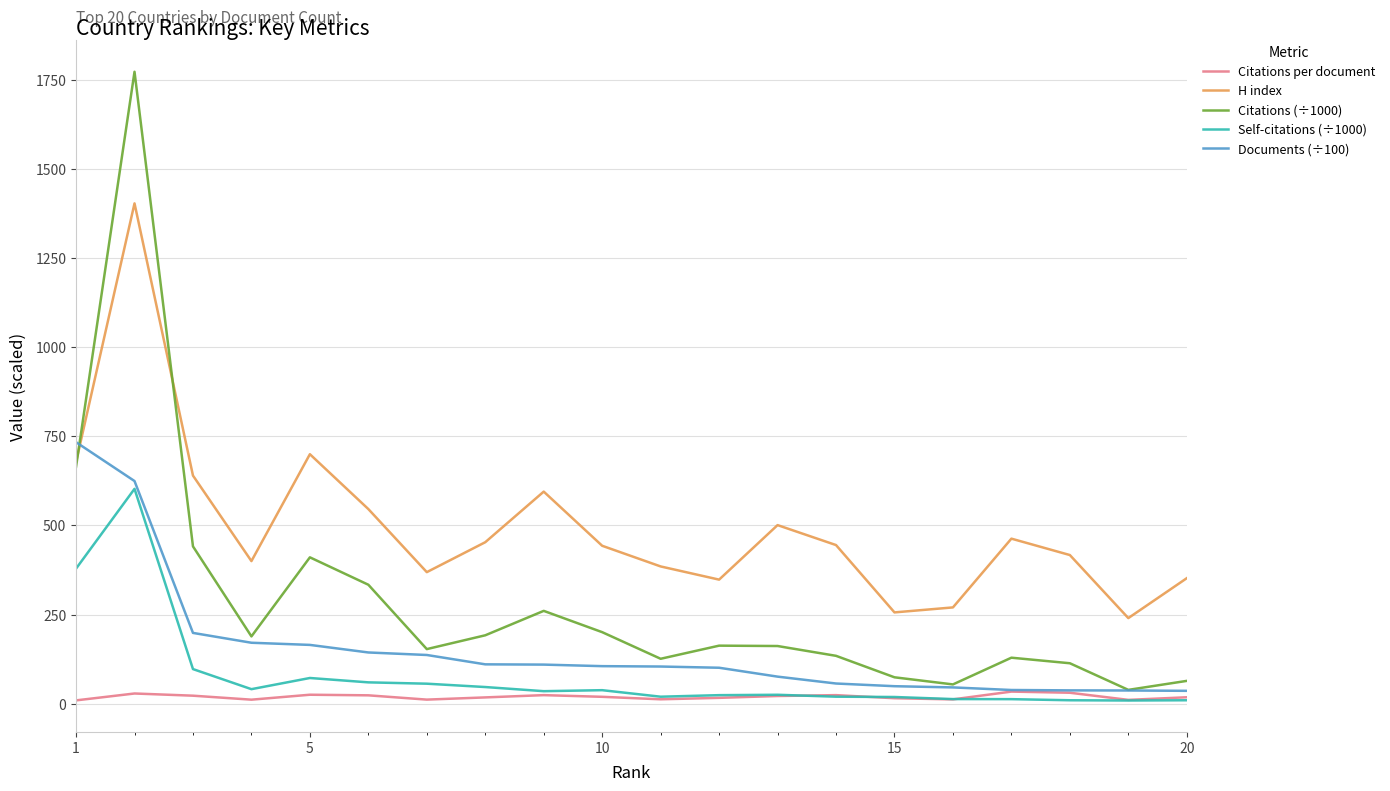

Which series has the largest total across all categories?

H index